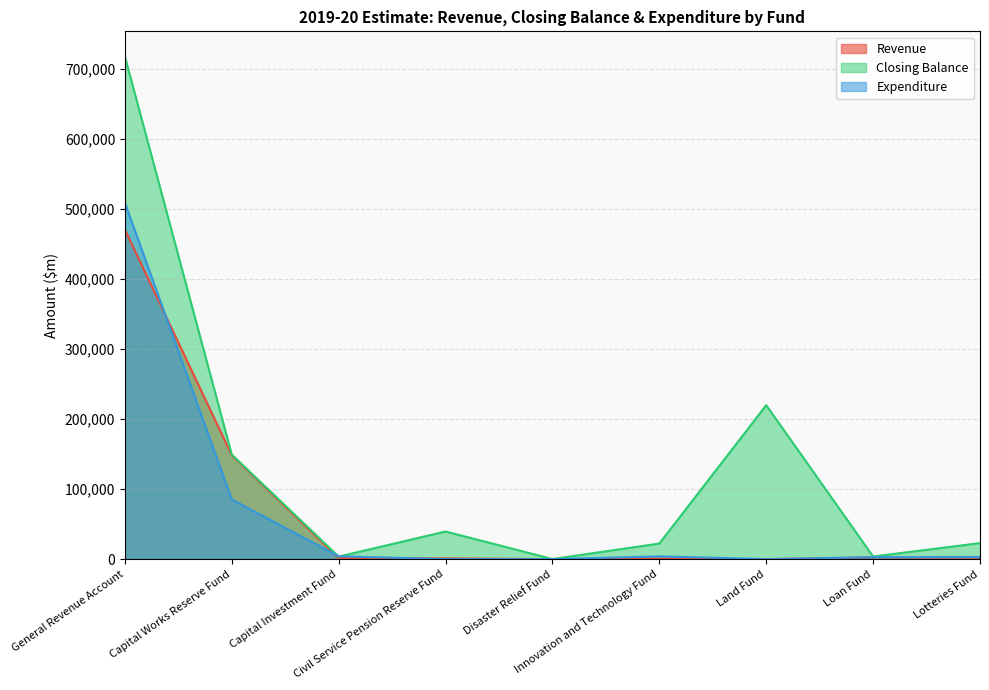

How many data points in Revenue are above 1425?

4